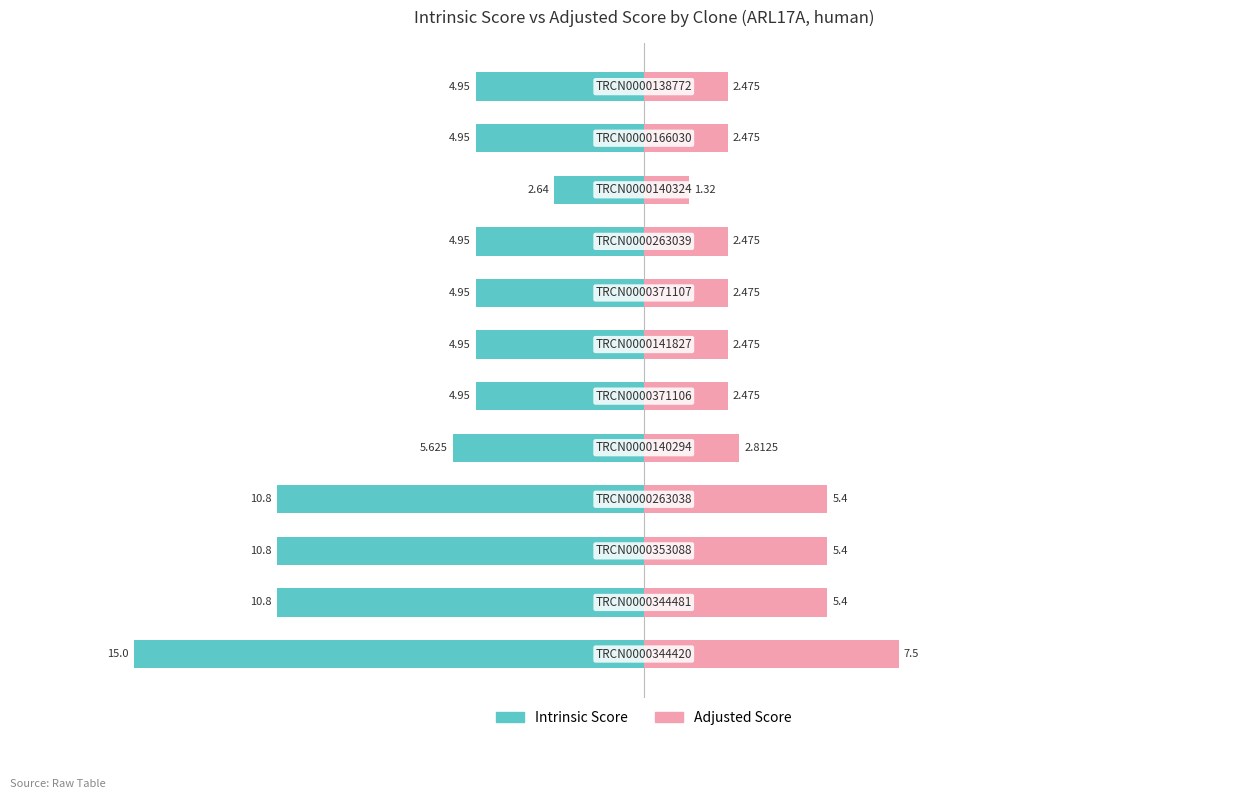

Reading left to right, list all the values displayed in this chart.

Intrinsic Score: -15.0	-10.8	-10.8	-10.8	-5.6	-5.0	-5.0	-5.0	-5.0	-2.6	-5.0	-5.0
Adjusted Score: 7.5	5.4	5.4	5.4	2.8	2.5	2.5	2.5	2.5	1.3	2.5	2.5